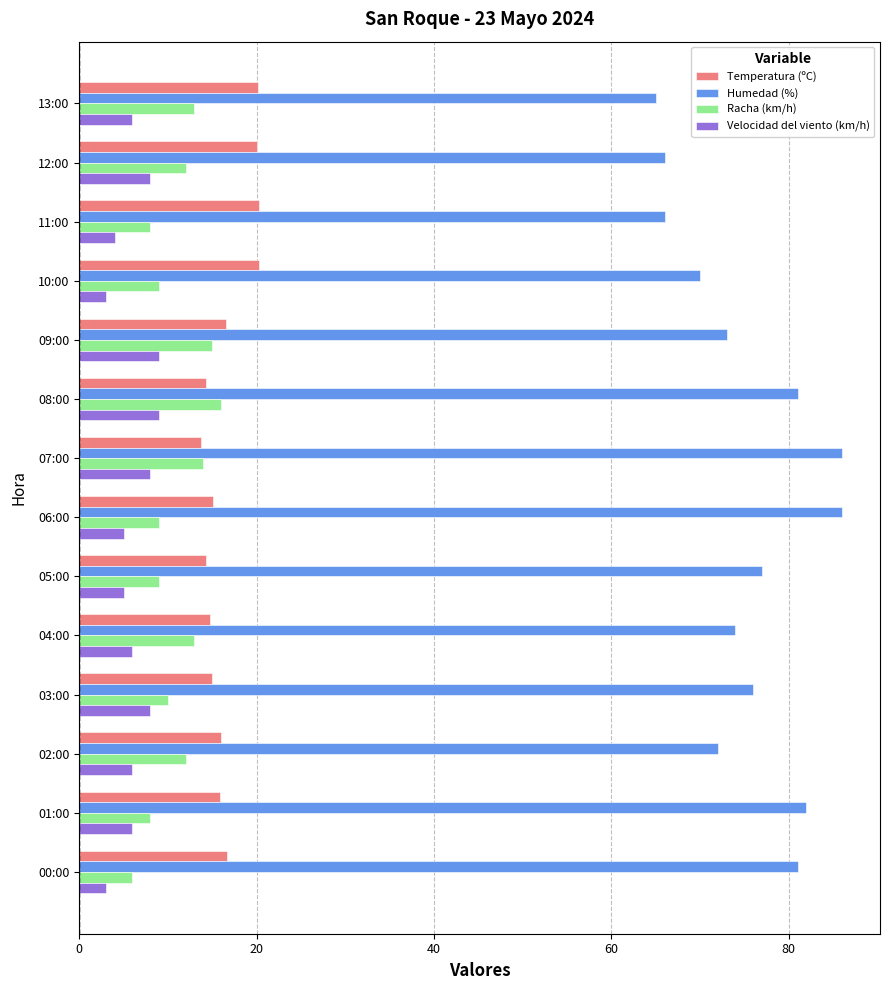

List the series in order of their peak value, highest first.

Humedad (%), Temperatura (ºC), Racha (km/h), Velocidad del viento (km/h)